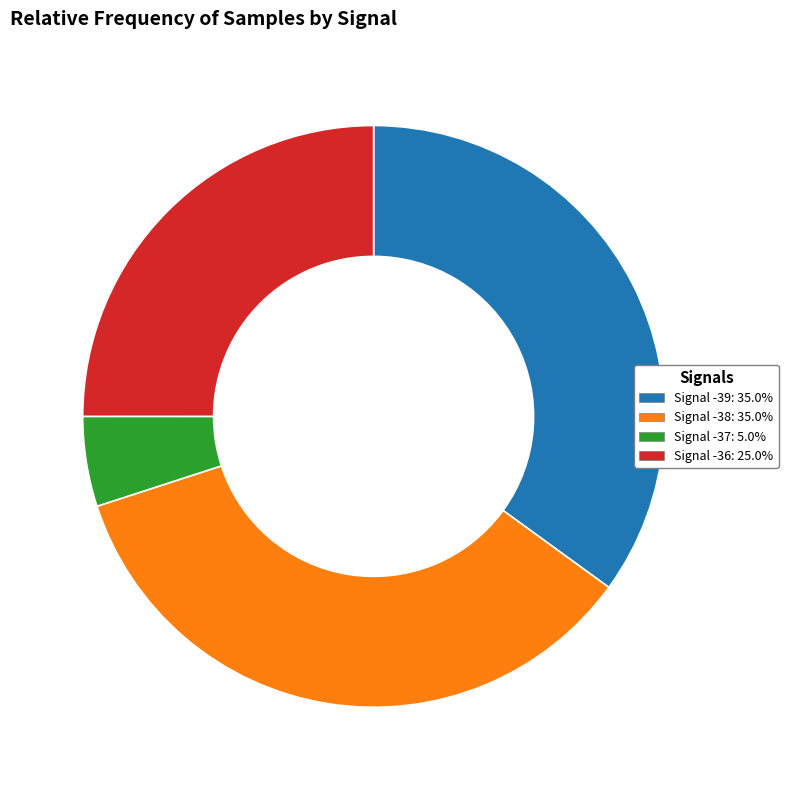

Is the sum of Signal -37: 5.0% and Signal -36: 25.0% greater than half?

No